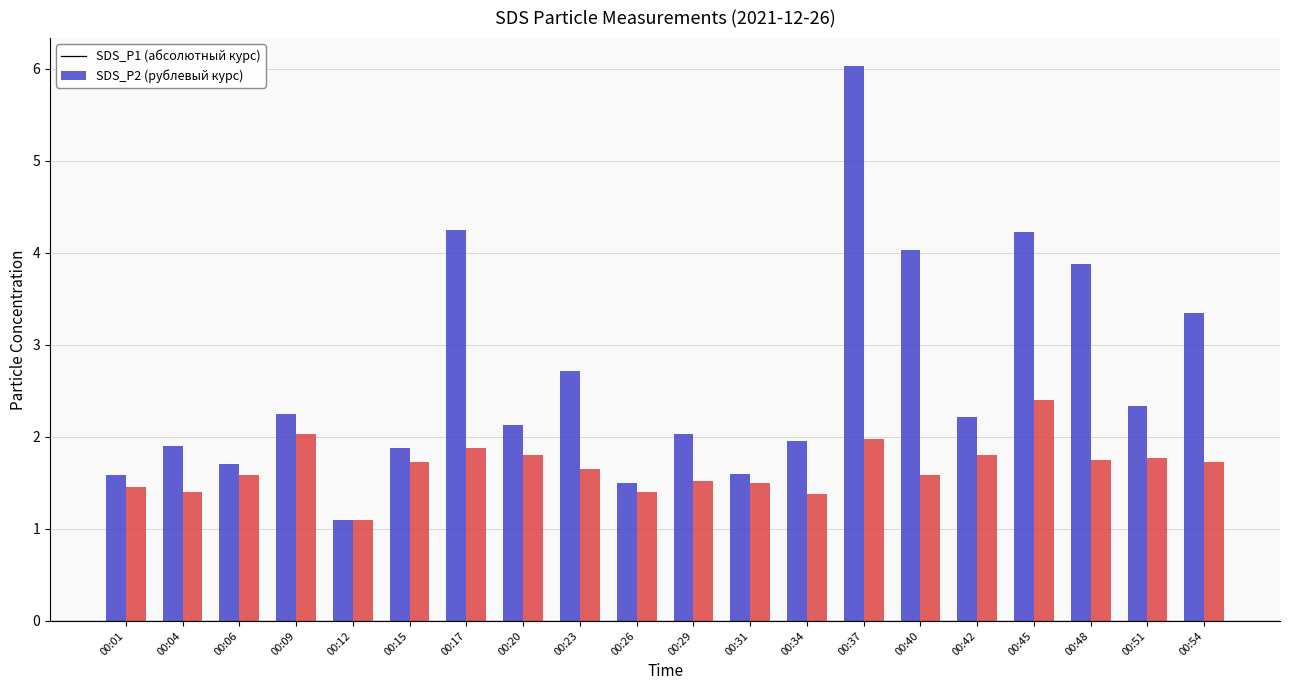

What is the sum of all SDS_P2 (рублевый курс) values?

33.4